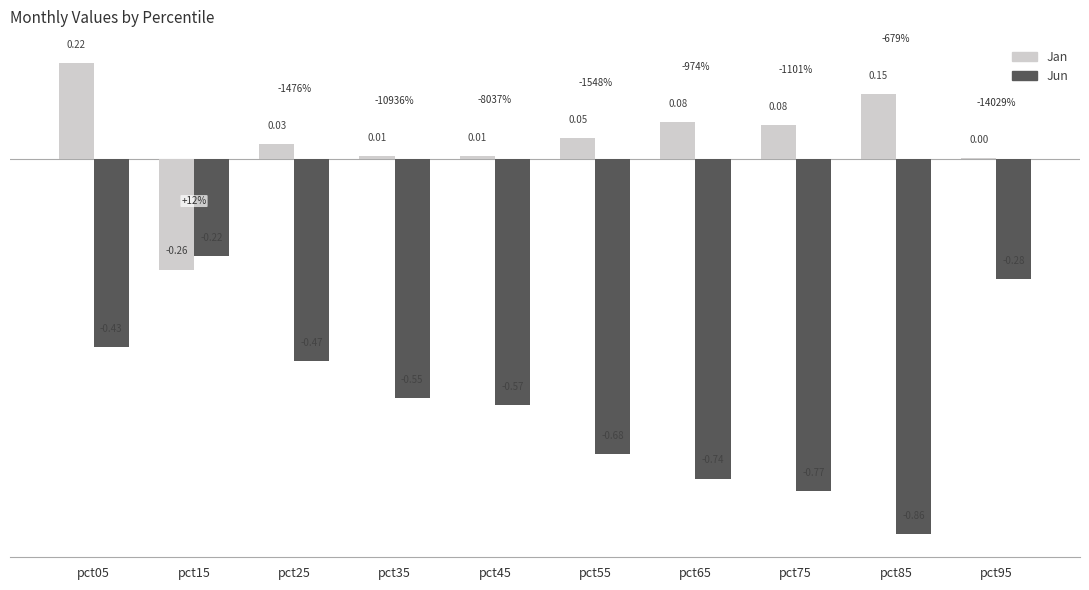

Which series changed the most between pct15 and pct35?

Jun